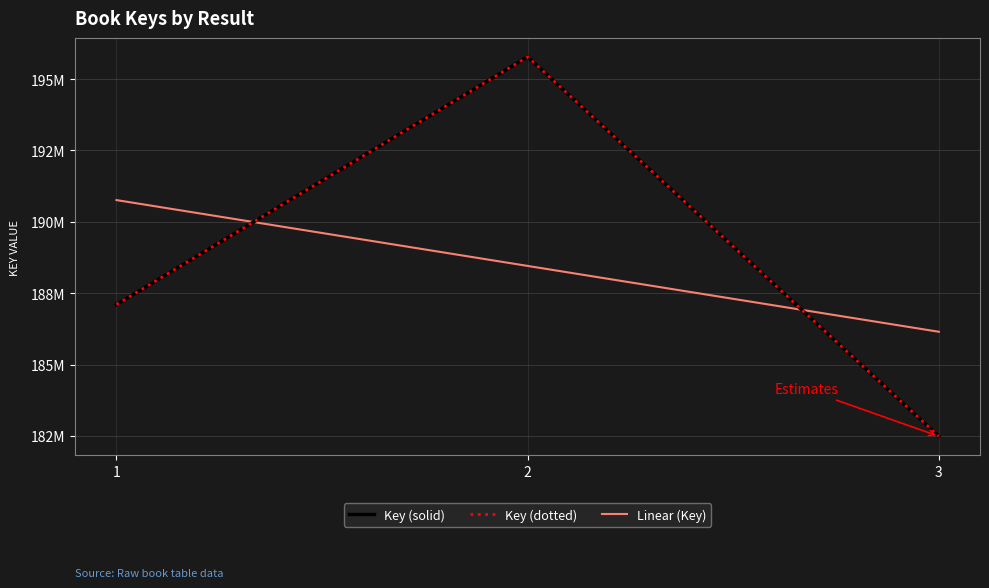

Is the value of Key (solid) at 3 greater than the value of Key (dotted) at 2?

No